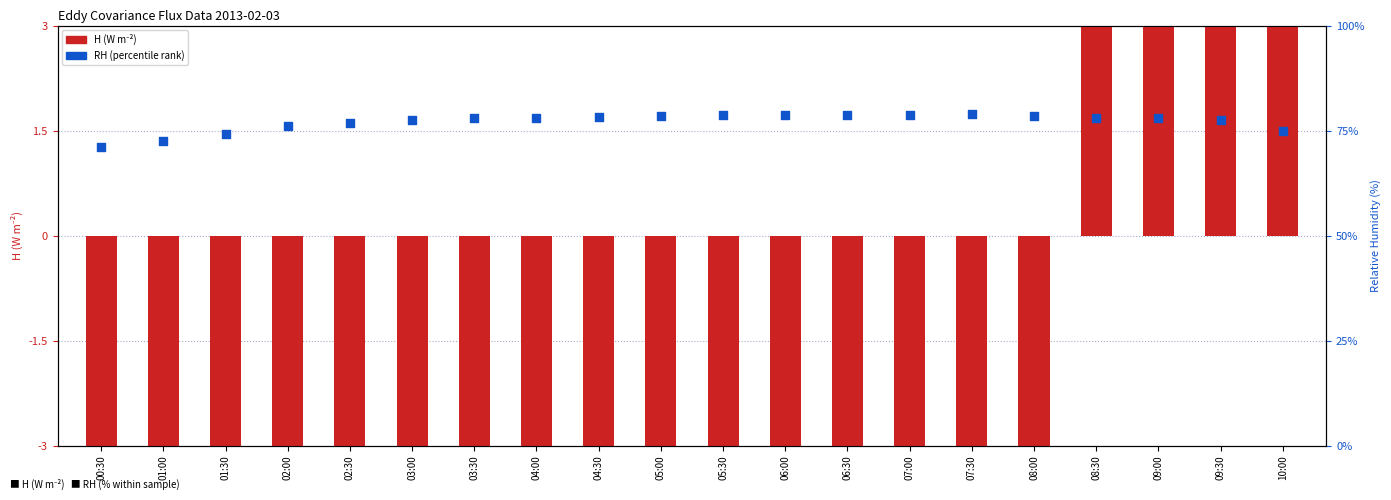

At which category is the sum across all series the highest?

10:00